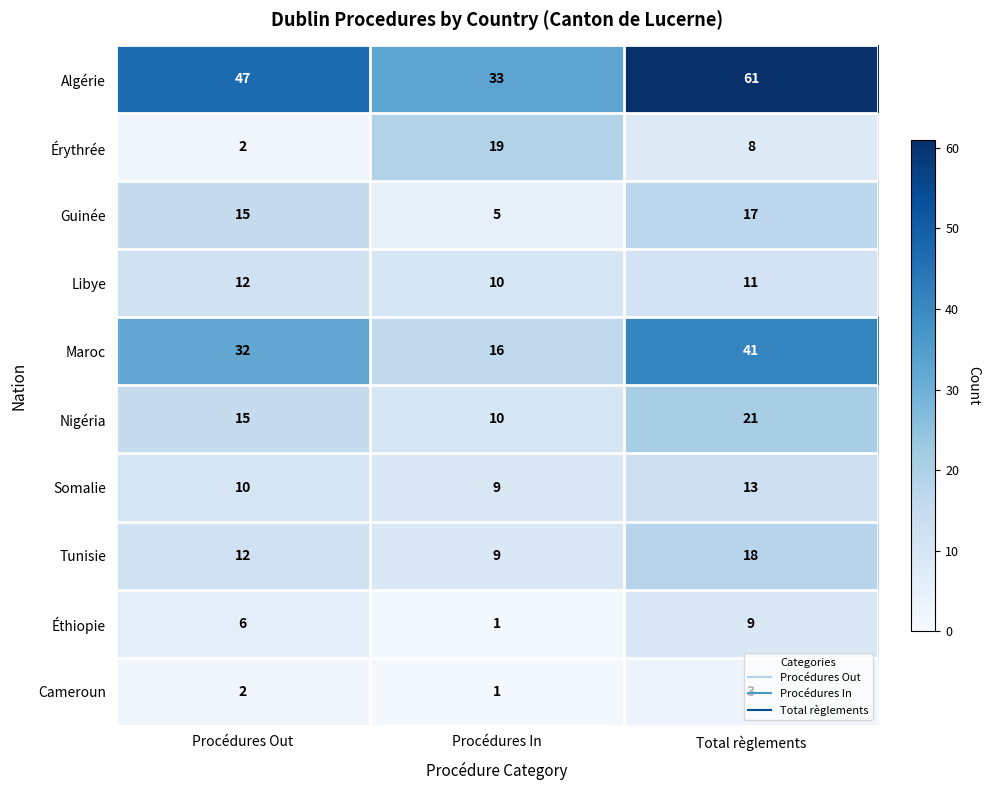

The value of Maroc at Total règlements is 68. True or false?

False